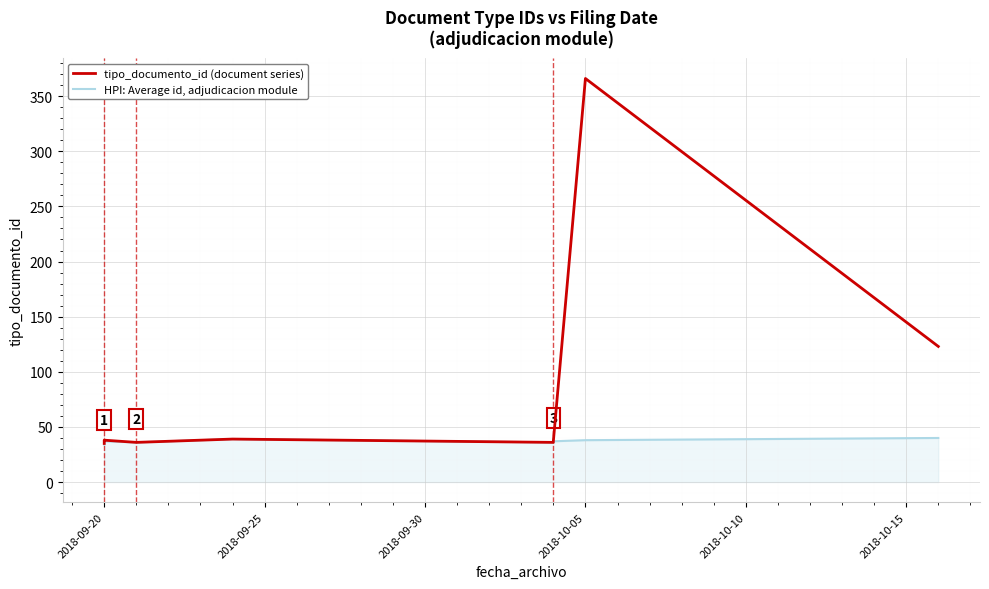

What is the value of the HPI: Average id, adjudicacion module point at the 9th from the left?

38